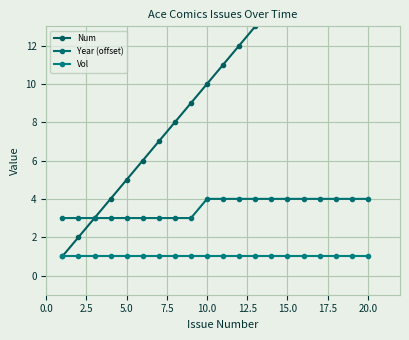

What is the lowest value of the Num series?

1